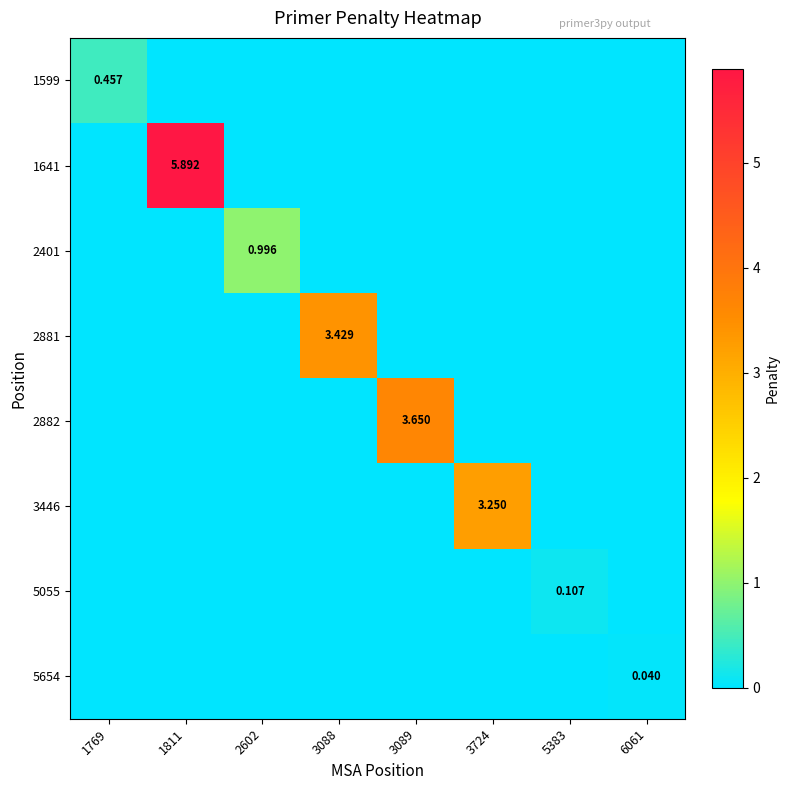

Is the value of 1599 at 1769 greater than the value of 2401 at 2602?

No